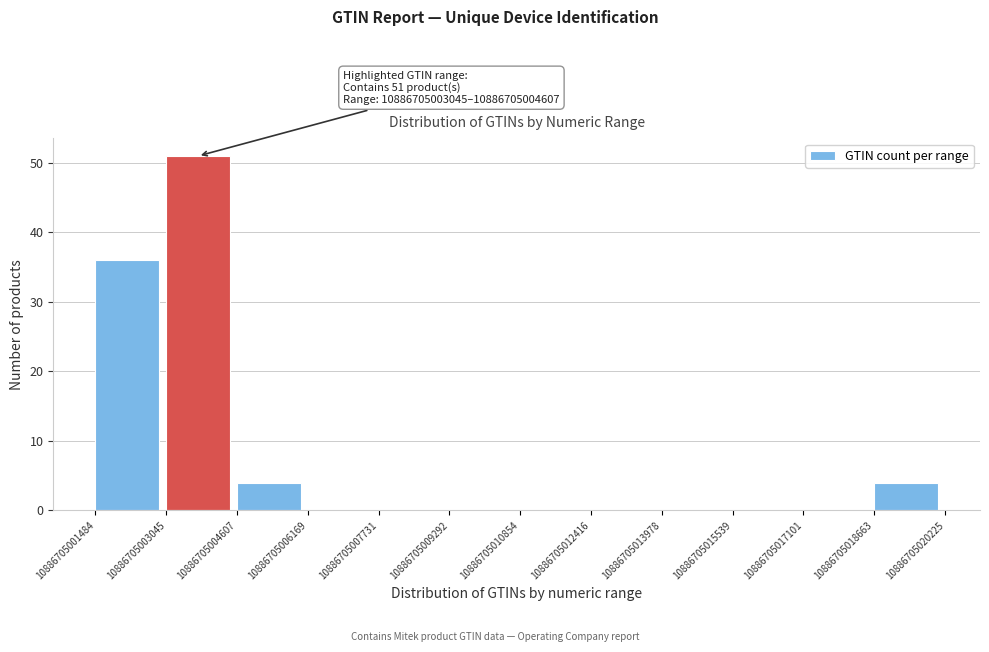

Which range on the x-axis has the tallest bar?

10886705003045 to 10886705004607